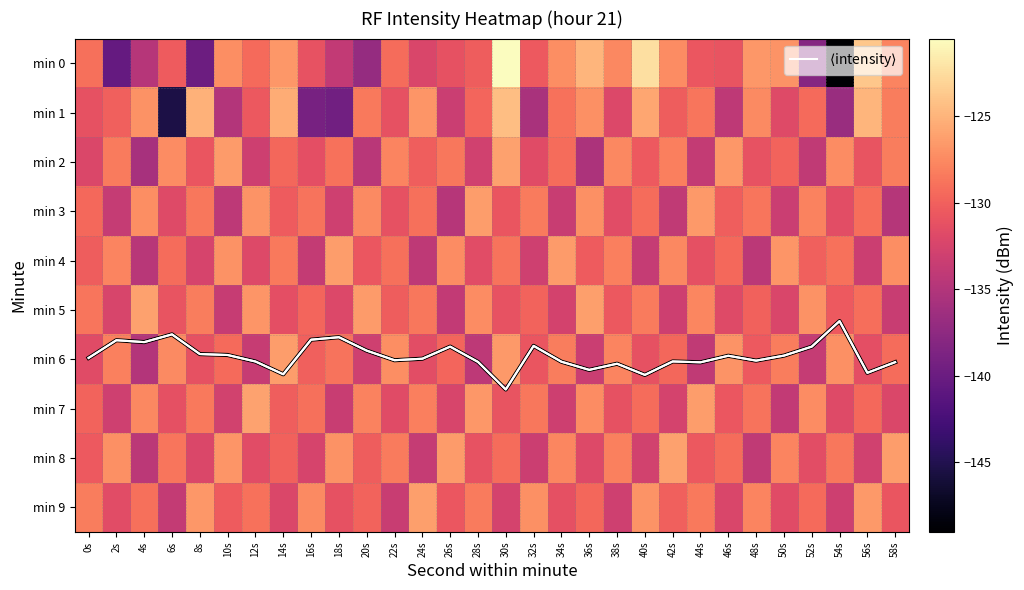

Which series has the largest total across all categories?

$\langle$intensity$\rangle$